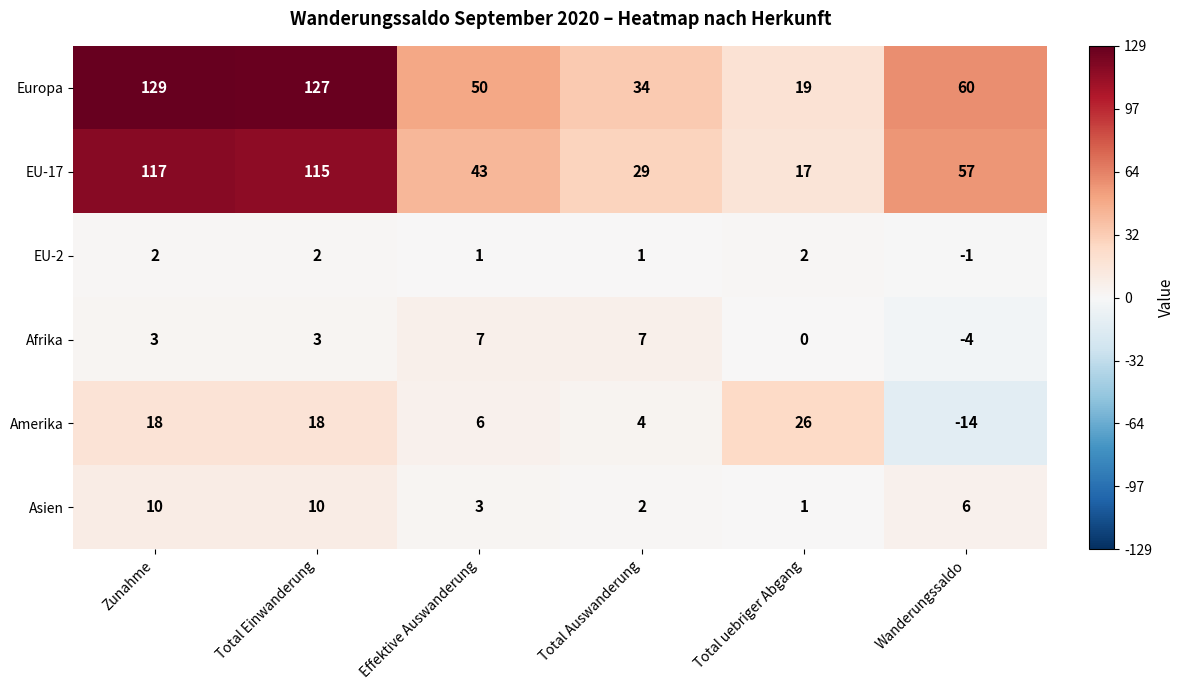

List the series in order of their peak value, highest first.

Europa, EU-17, Amerika, Asien, Afrika, EU-2